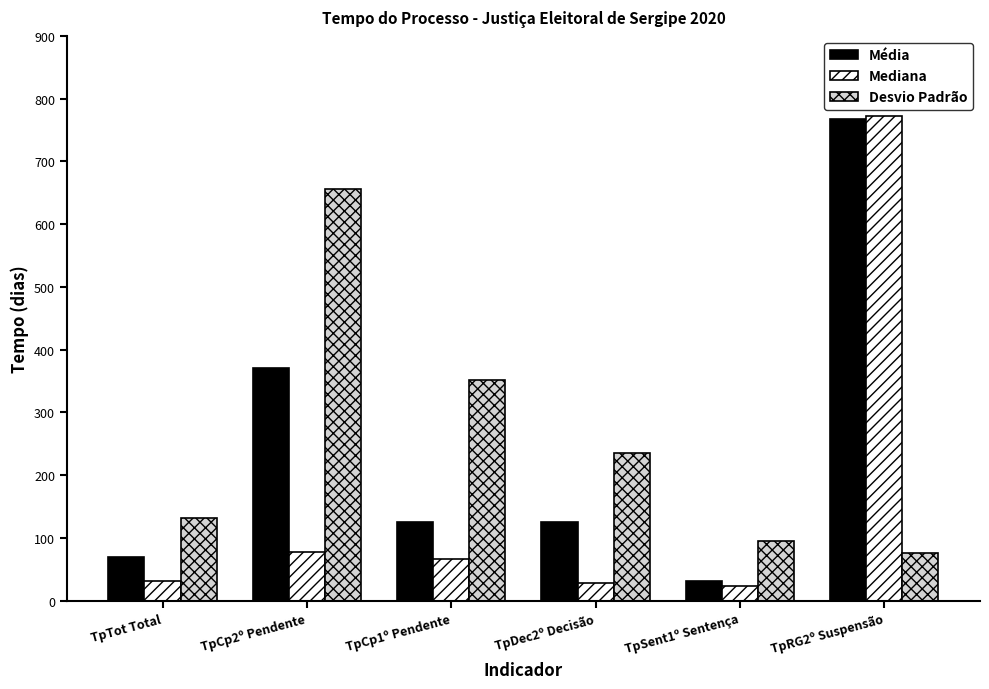

Which series has the largest total across all categories?

Desvio Padrão